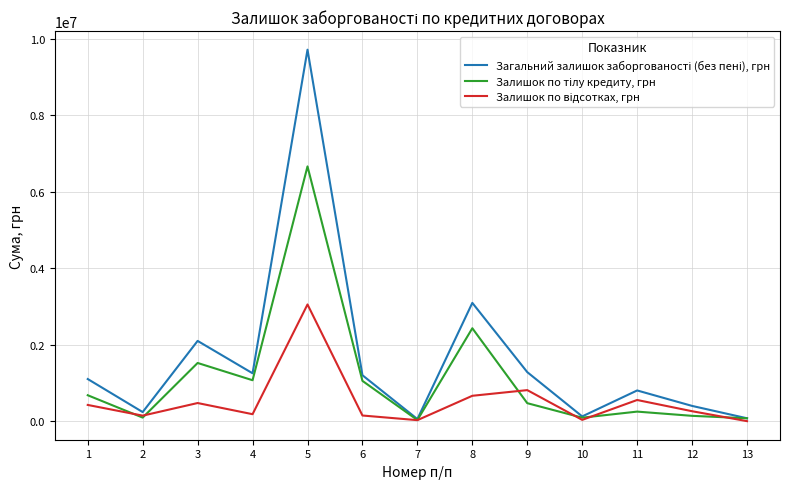

What is the total value across all series at 1?

2202103.8